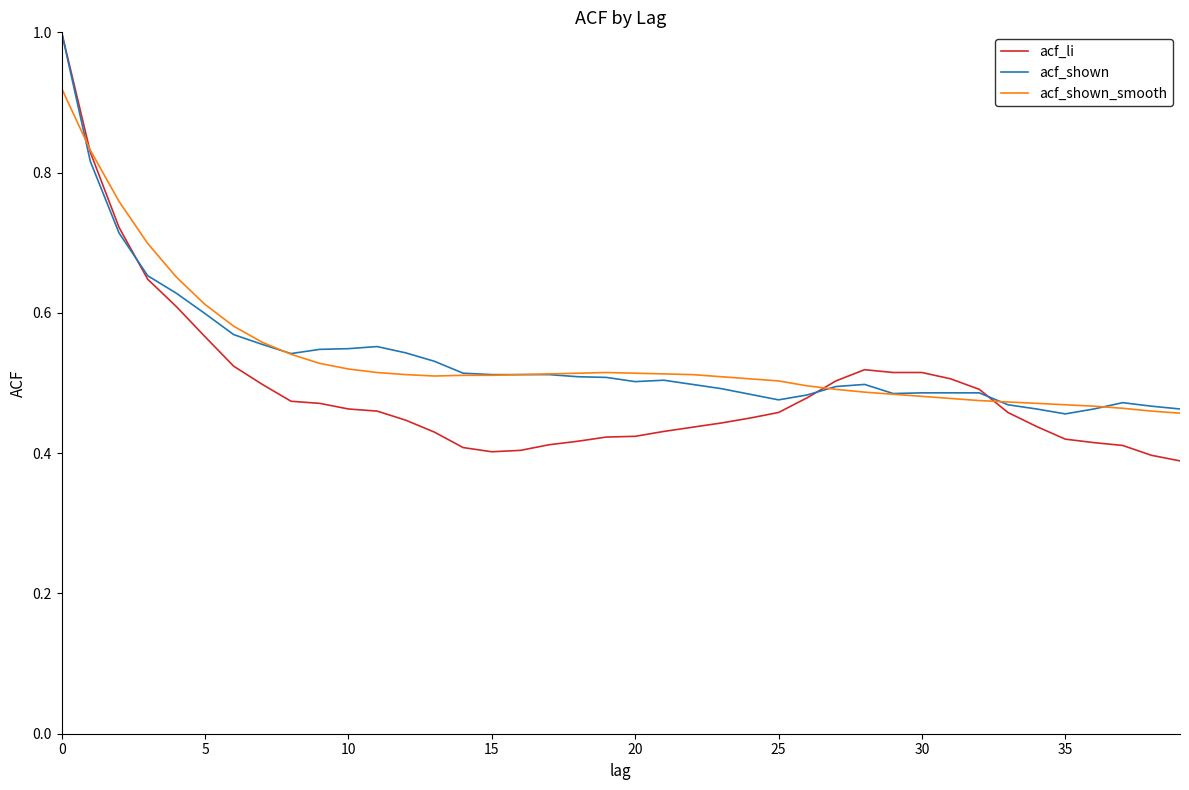

The acf_shown series shows 0.3 at 10. True or false?

False